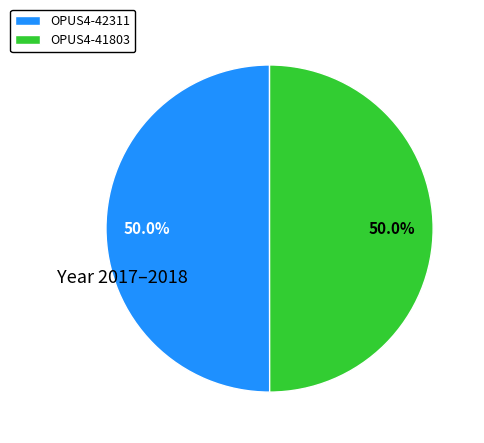

What is the ratio of the value at OPUS4-42311 to the value at OPUS4-41803?

1.0